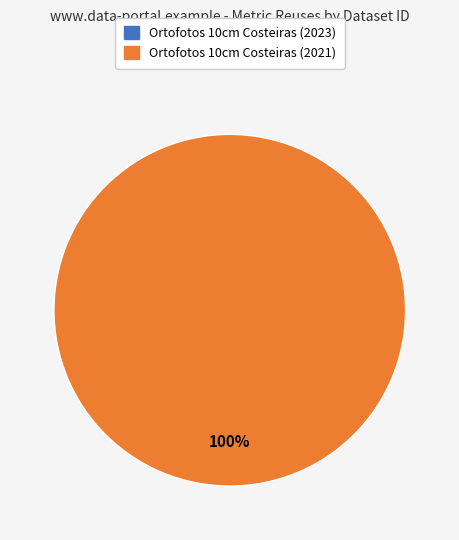

Count the number of slices in the pie.

2